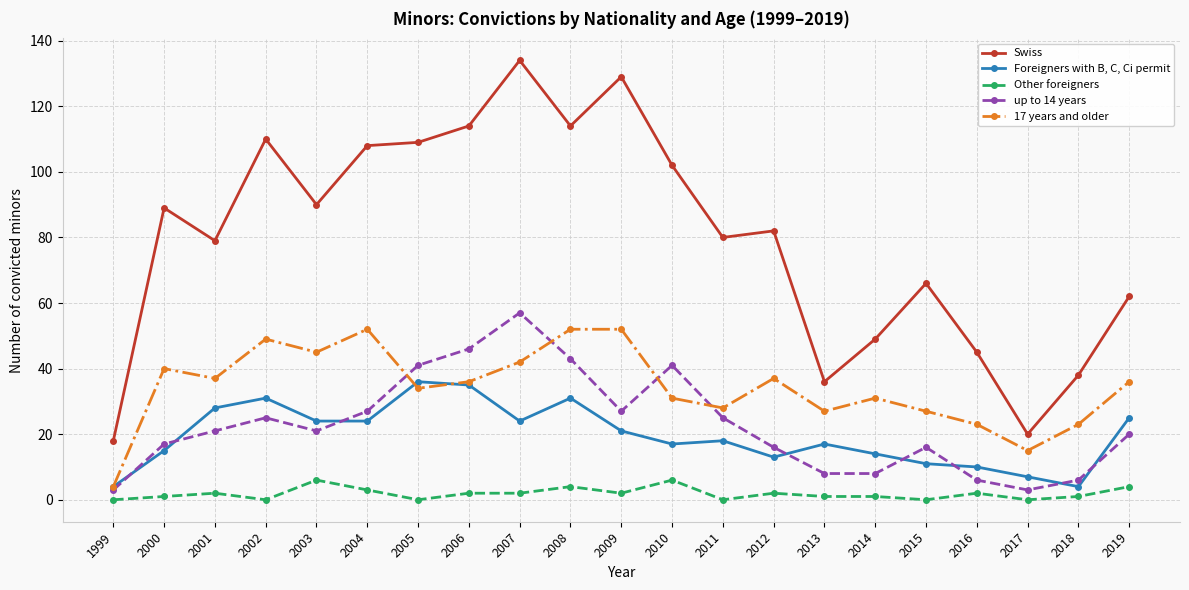

What is the average value of the Other foreigners series?

2